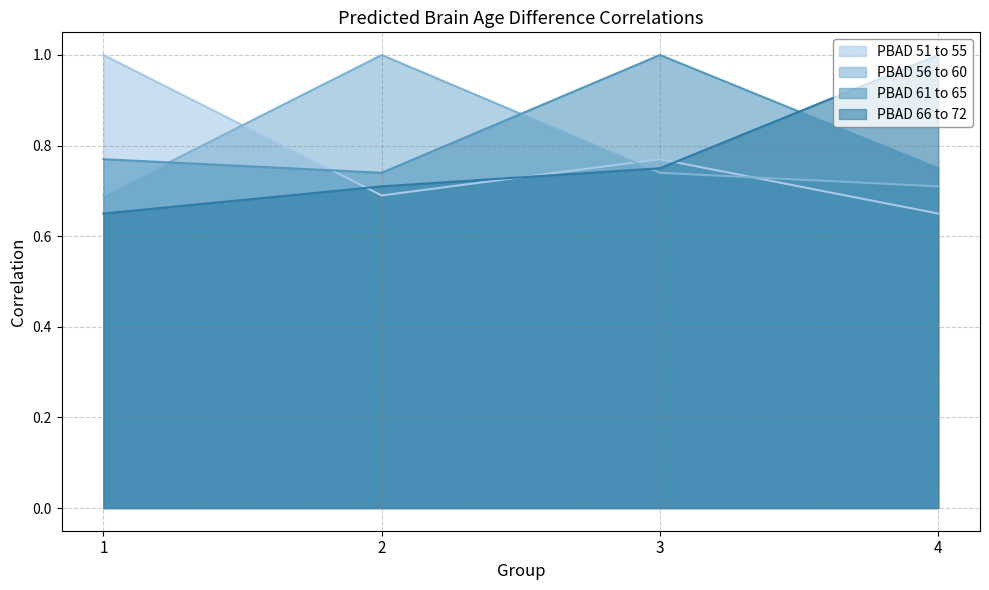

At which category does PBAD 61 to 65 reach its first local peak?

3